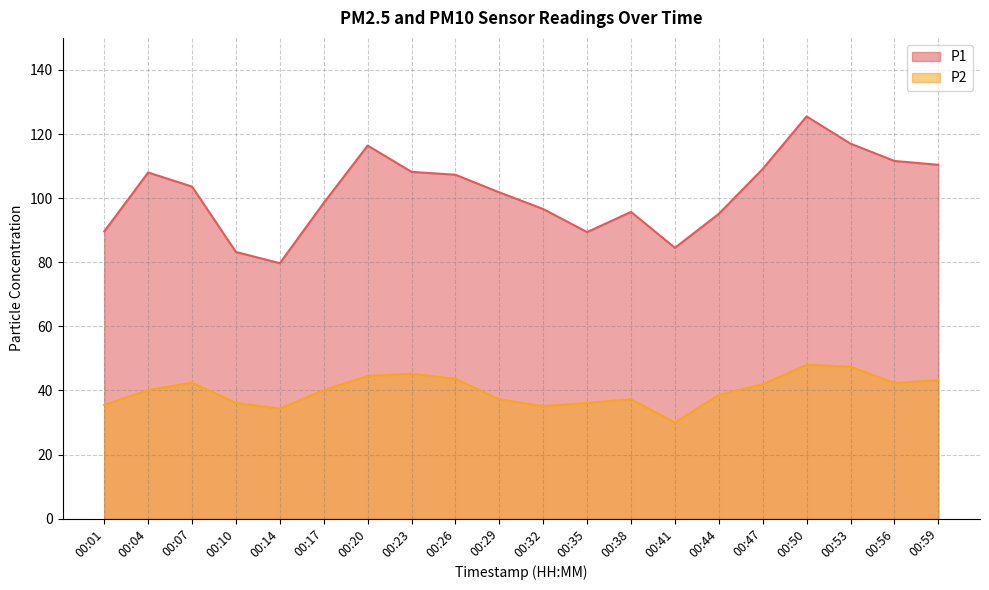

How many lines are shown in the chart?

2